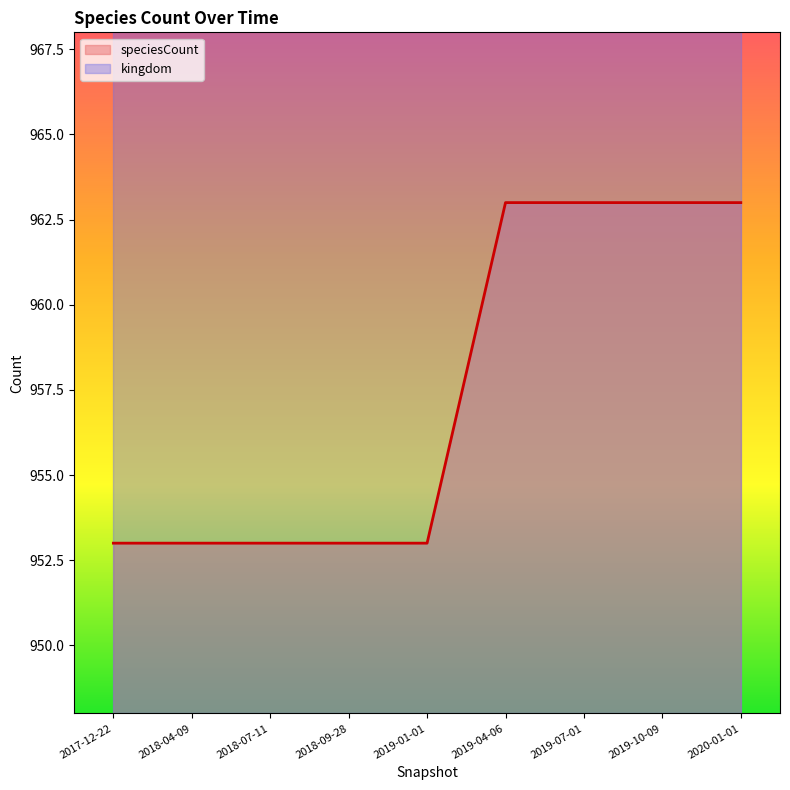

At which category does the chart reach its minimum across all series?

2017-12-22